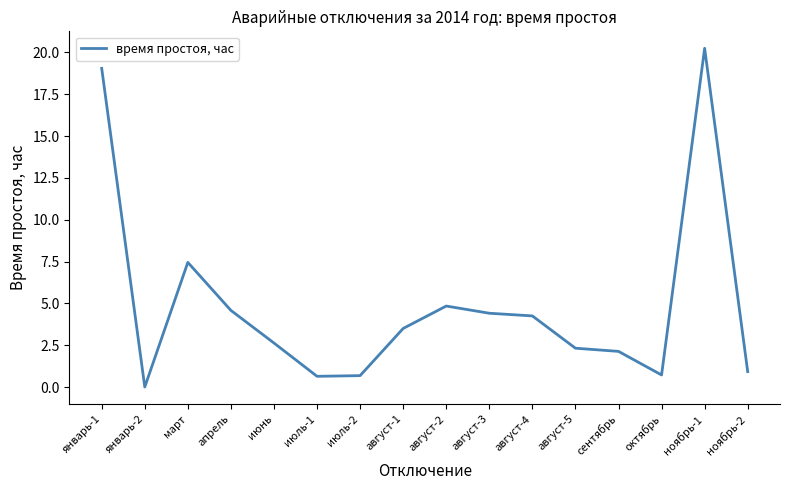

Between август-3 and январь-2, which is larger?

август-3